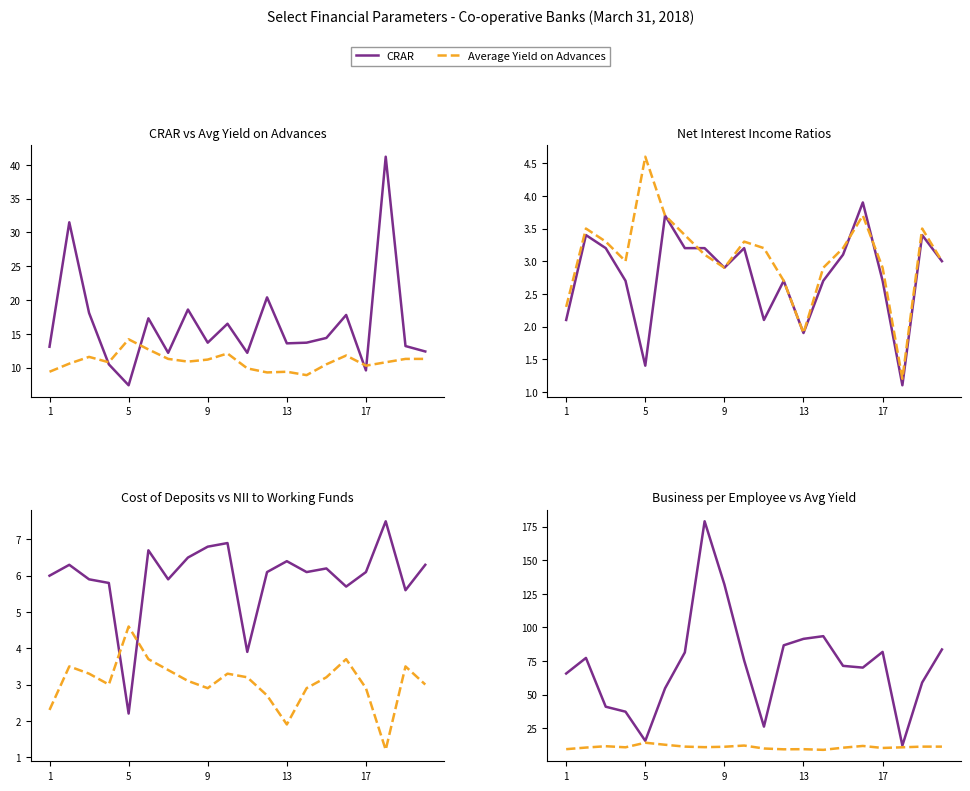

What is the difference between the highest and lowest values at 16?

66.4